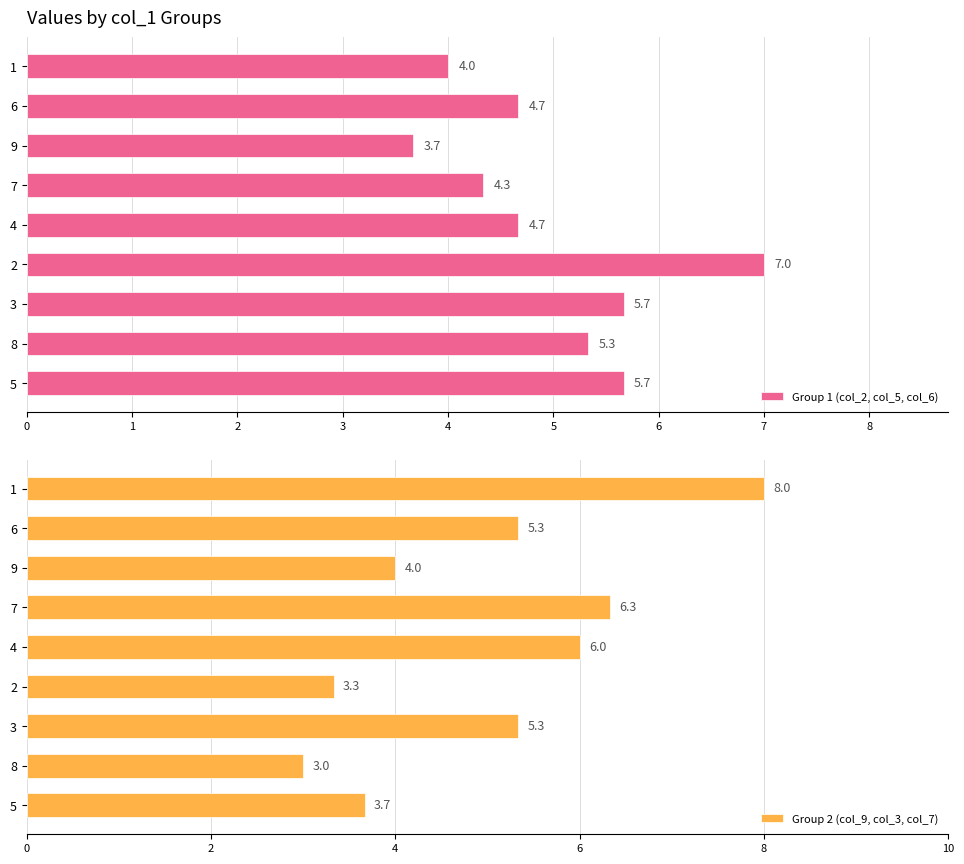

How many values in the Group 2 (col_9, col_3, col_7) series are below 5?

4